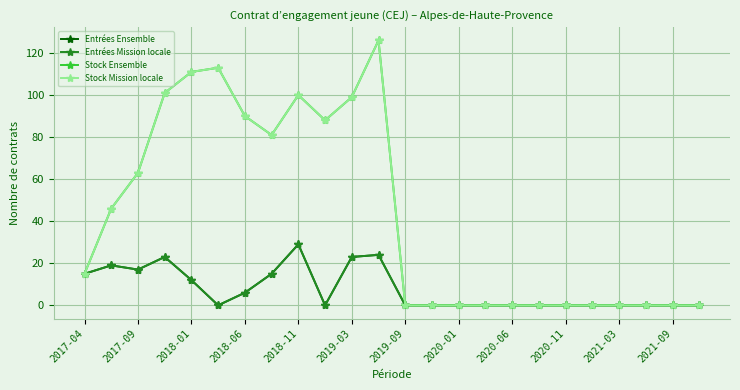

What is the maximum value for Entrées Ensemble?

29